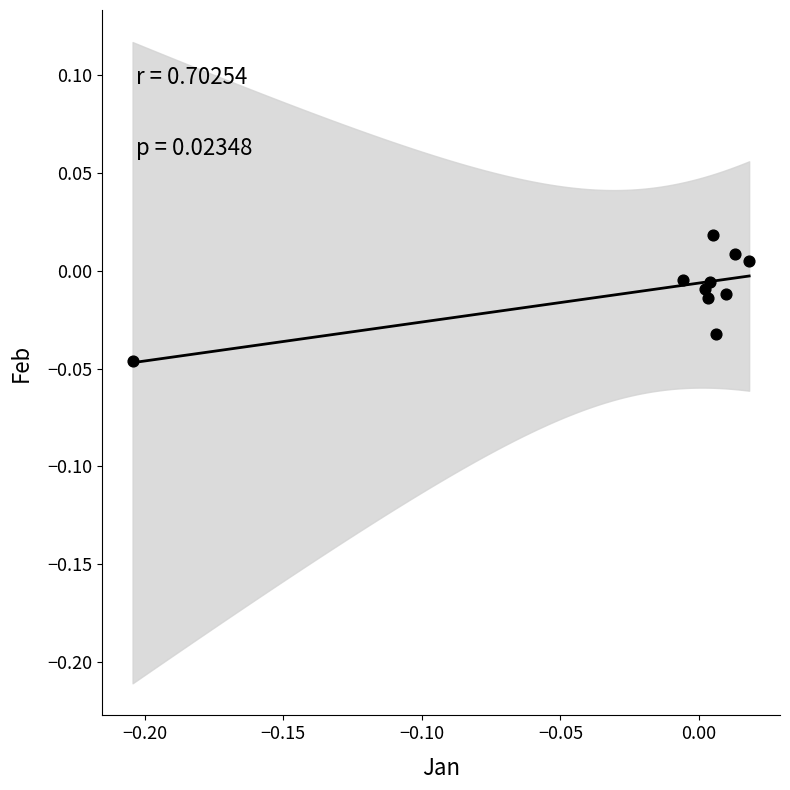

Count the number of points in this scatter plot.

10